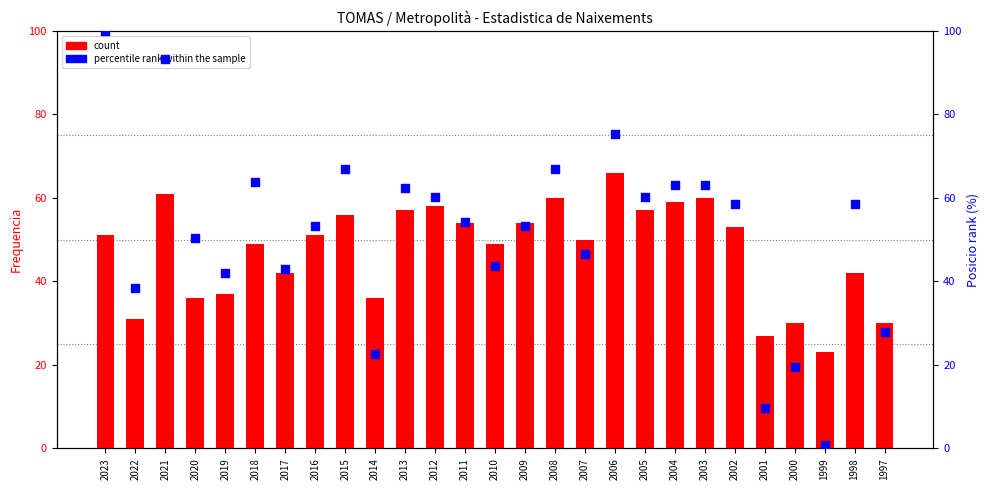

At which category is the sum across all series the highest?

2021